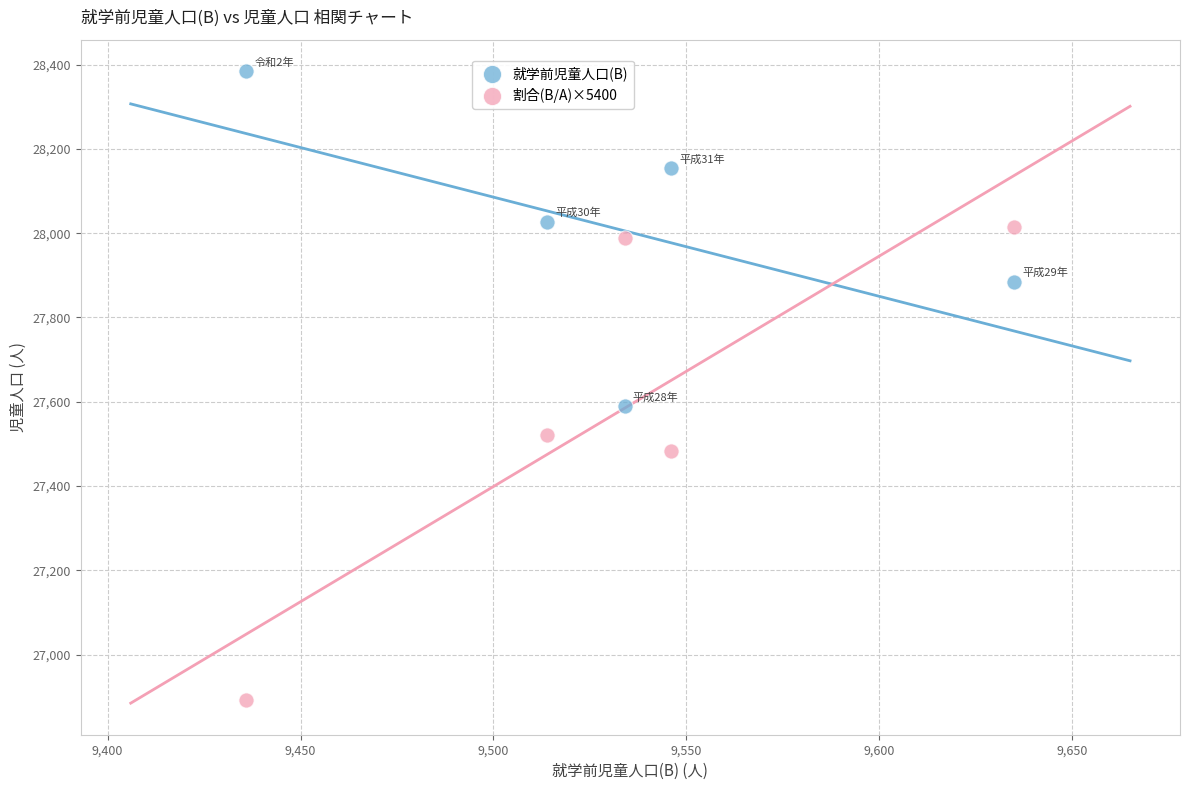

Across all data points, what is the range of X values (max minus min)?

199.0